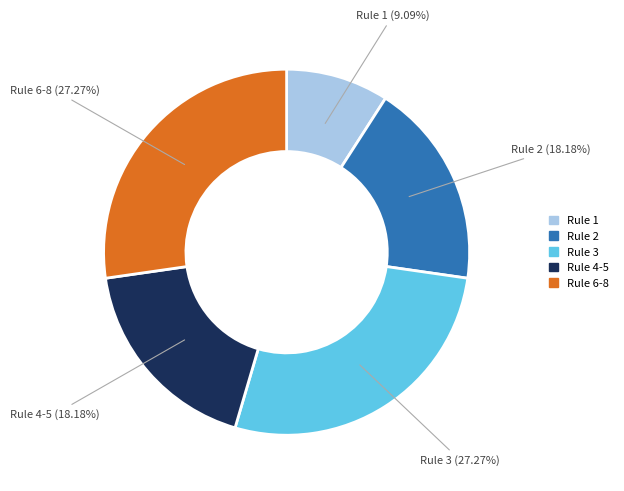

Is there any slice that represents more than half of the pie?

No